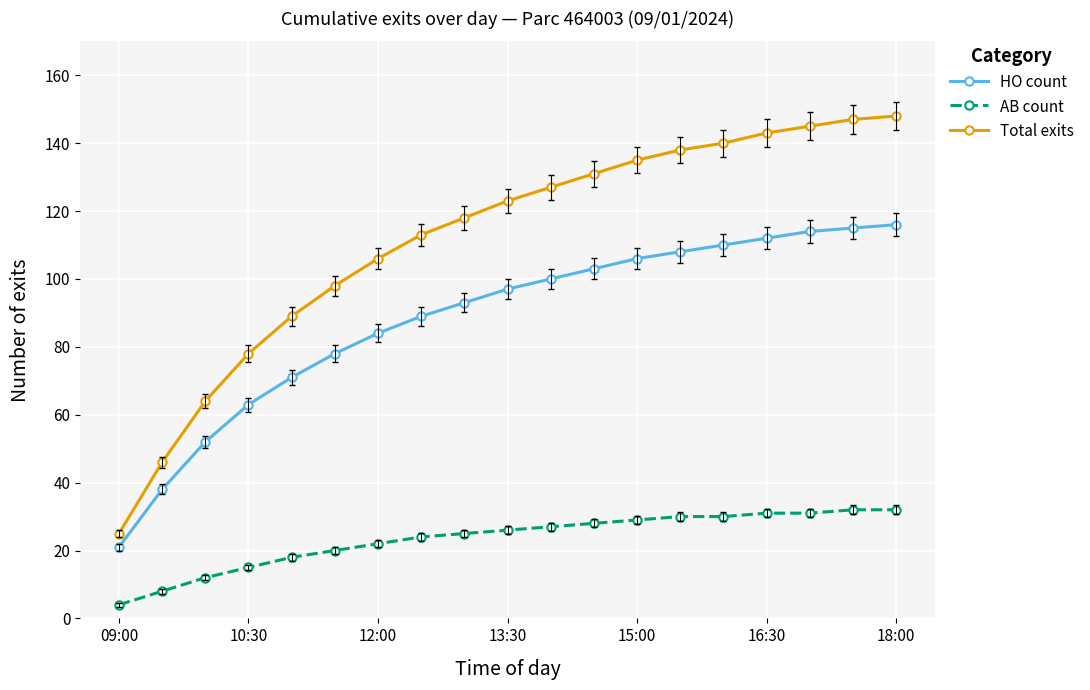

Count the number of data series in this chart.

3